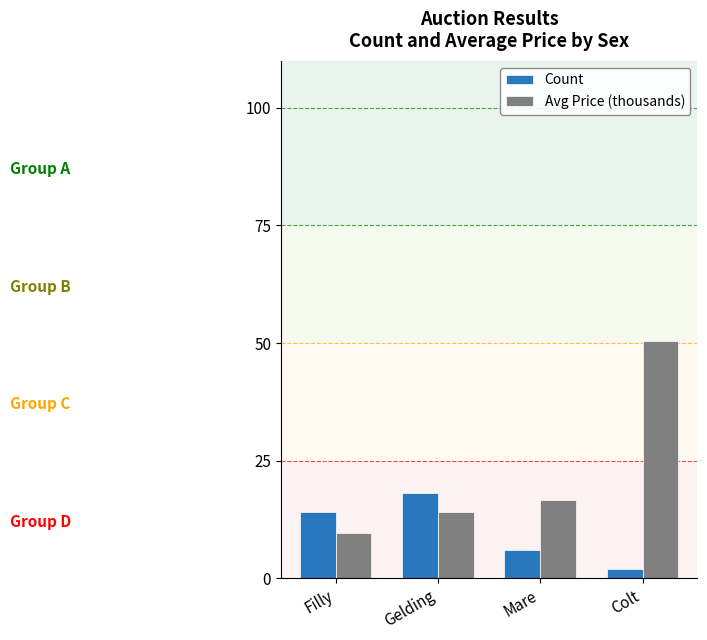

List the labels in order of Count value, largest first.

Gelding, Filly, Mare, Colt